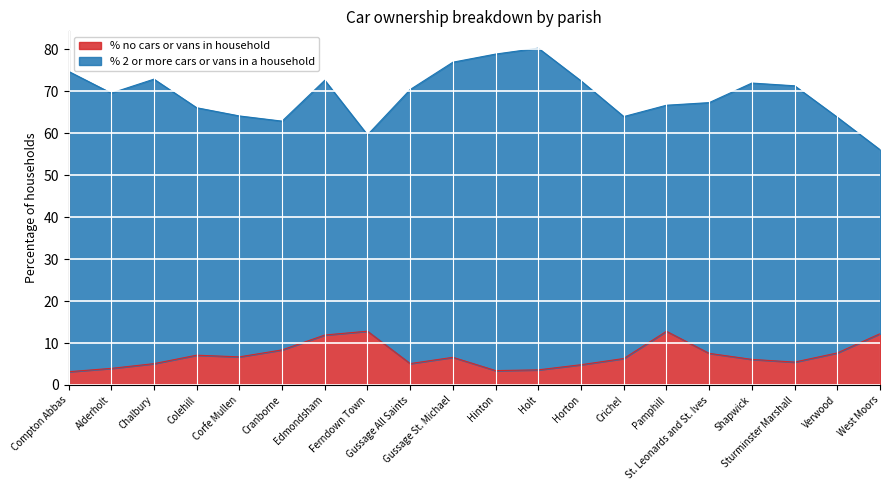

How many lines are shown in the chart?

2